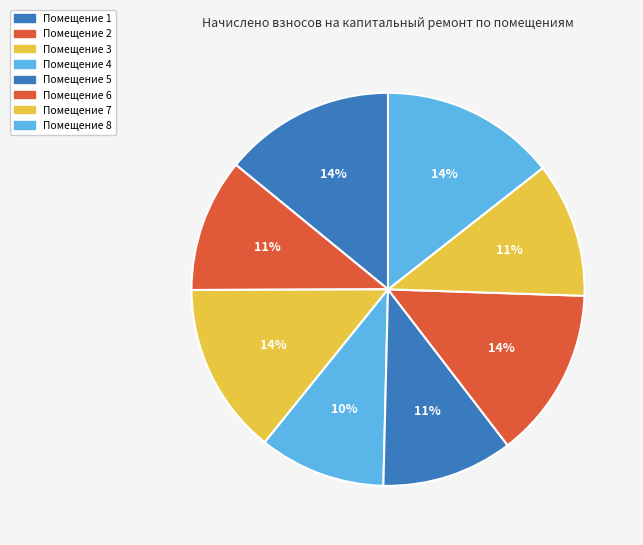

How many slices are in this pie chart?

8